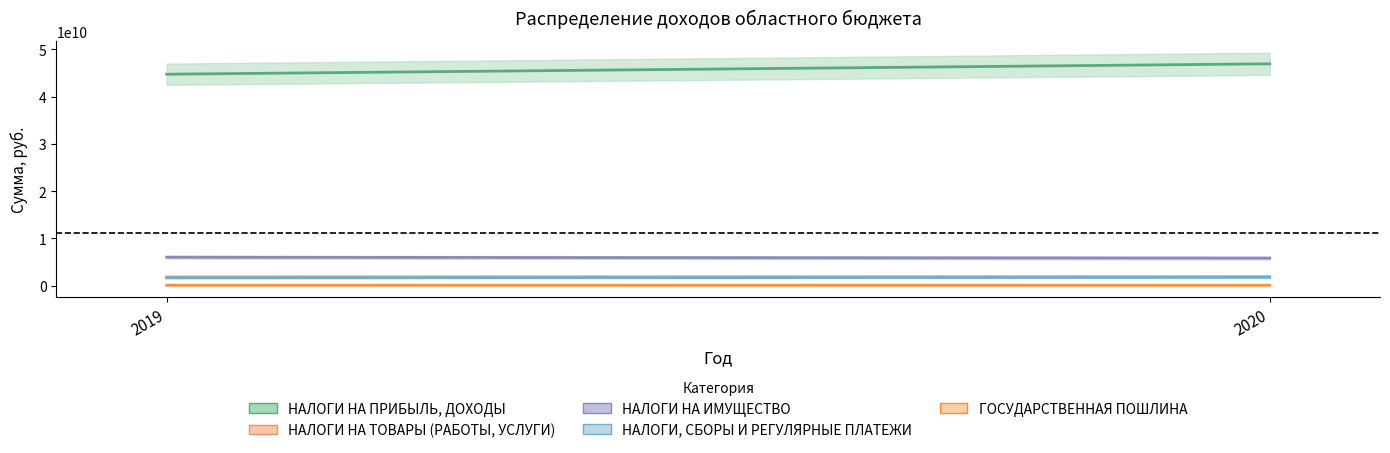

What is the sum of all НАЛОГИ НА ИМУЩЕСТВО values?

11894905200